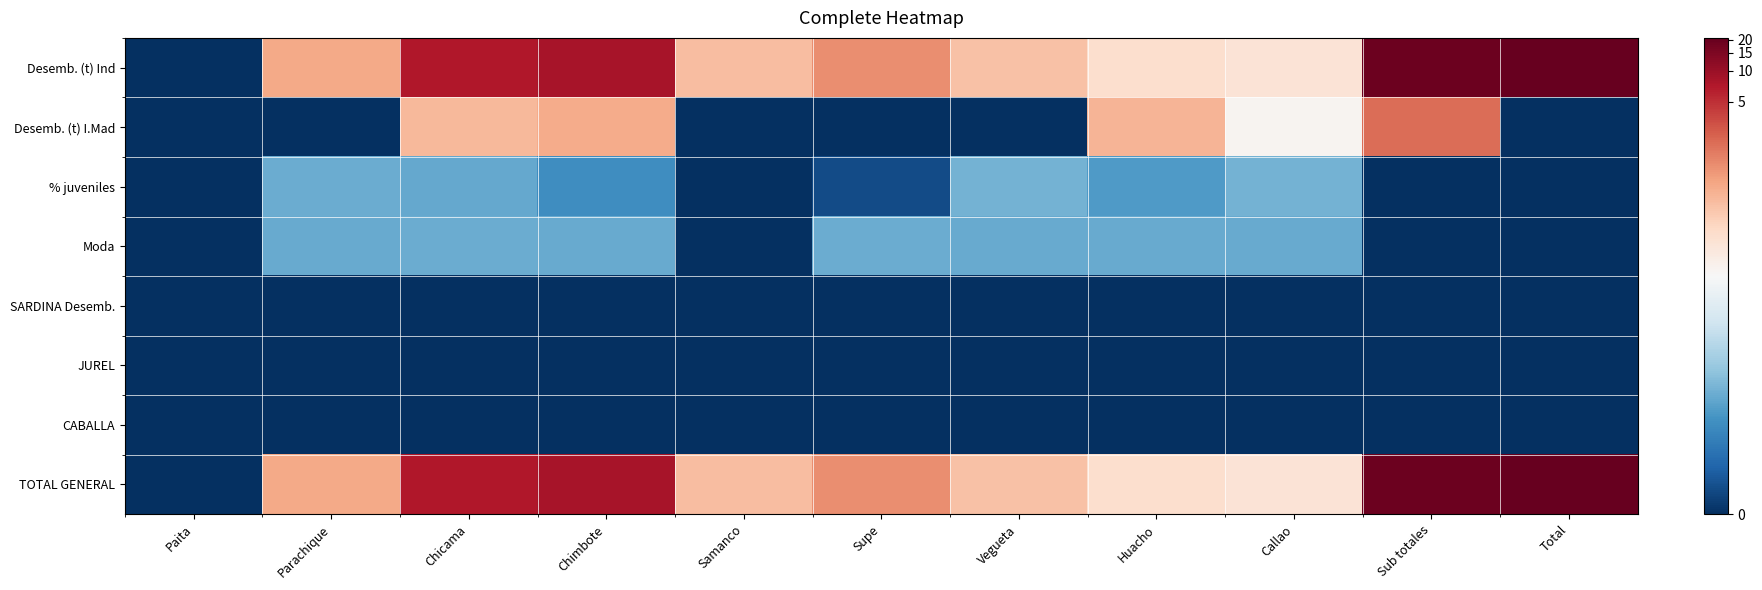

Reading left to right, transcribe all the data shown in this chart.

Desemb. (t) Ind: Paita=0.0	Parachique=7.3	Chicama=9.6	Chimbote=9.7	Samanco=6.9	Supe=7.8	Vegueta=6.9	Huacho=6.2	Callao=6.0	Sub totales=10.5	Total=10.6
Desemb. (t) I.Mad: Paita=0.0	Parachique=0.0	Chicama=7.0	Chimbote=7.3	Samanco=0.0	Supe=0.0	Vegueta=0.0	Huacho=7.1	Callao=5.5	Sub totales=8.3	Total=0.0
% juveniles: Paita=0.0	Parachique=2.7	Chicama=2.6	Chimbote=2.0	Samanco=0.0	Supe=0.6	Vegueta=2.8	Huacho=2.3	Callao=2.8	Sub totales=0.0	Total=0.0
Moda: Paita=0.0	Parachique=2.6	Chicama=2.7	Chimbote=2.6	Samanco=0.0	Supe=2.7	Vegueta=2.6	Huacho=2.6	Callao=2.6	Sub totales=0.0	Total=0.0
SARDINA Desemb.: Paita=0.0	Parachique=0.0	Chicama=0.0	Chimbote=0.0	Samanco=0.0	Supe=0.0	Vegueta=0.0	Huacho=0.0	Callao=0.0	Sub totales=0.0	Total=0.0
JUREL: Paita=0.0	Parachique=0.0	Chicama=0.0	Chimbote=0.0	Samanco=0.0	Supe=0.0	Vegueta=0.0	Huacho=0.0	Callao=0.0	Sub totales=0.0	Total=0.0
CABALLA: Paita=0.0	Parachique=0.0	Chicama=0.0	Chimbote=0.0	Samanco=0.0	Supe=0.0	Vegueta=0.0	Huacho=0.0	Callao=0.0	Sub totales=0.0	Total=0.0
TOTAL GENERAL: Paita=0.0	Parachique=7.3	Chicama=9.6	Chimbote=9.7	Samanco=6.9	Supe=7.8	Vegueta=6.9	Huacho=6.2	Callao=6.0	Sub totales=10.5	Total=10.6